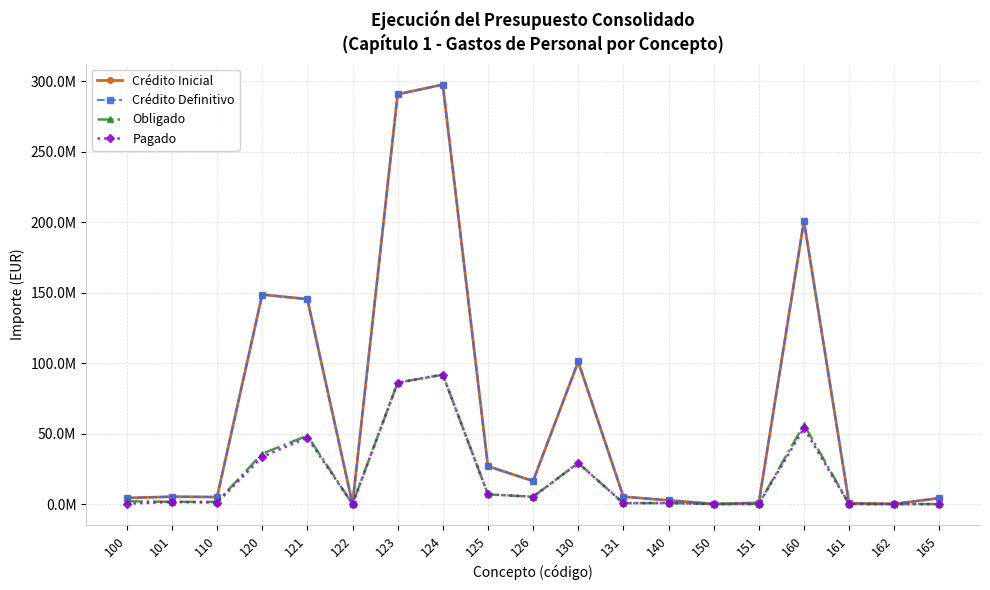

What are all the series names shown in the legend?

Crédito Inicial, Crédito Definitivo, Obligado, Pagado